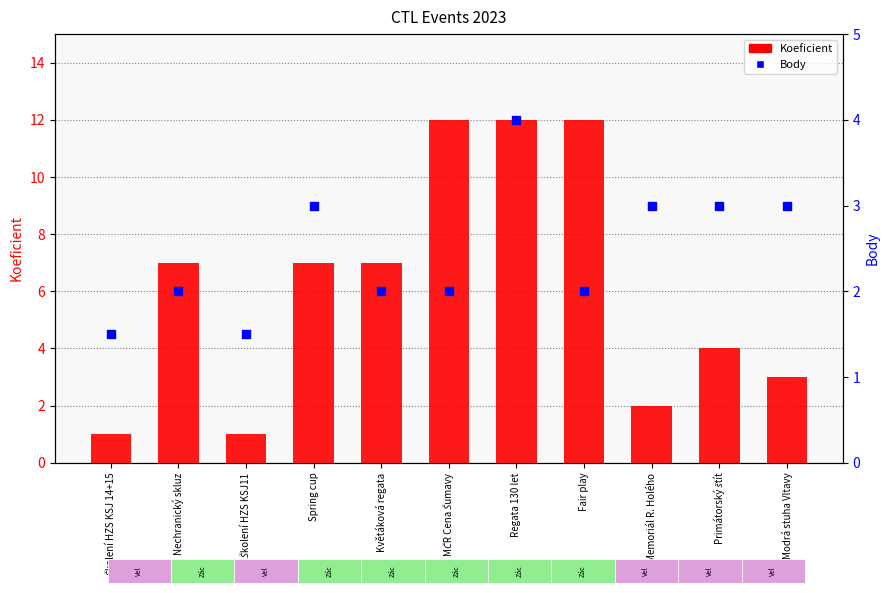

Which series contains the lowest Y value?

Koeficient